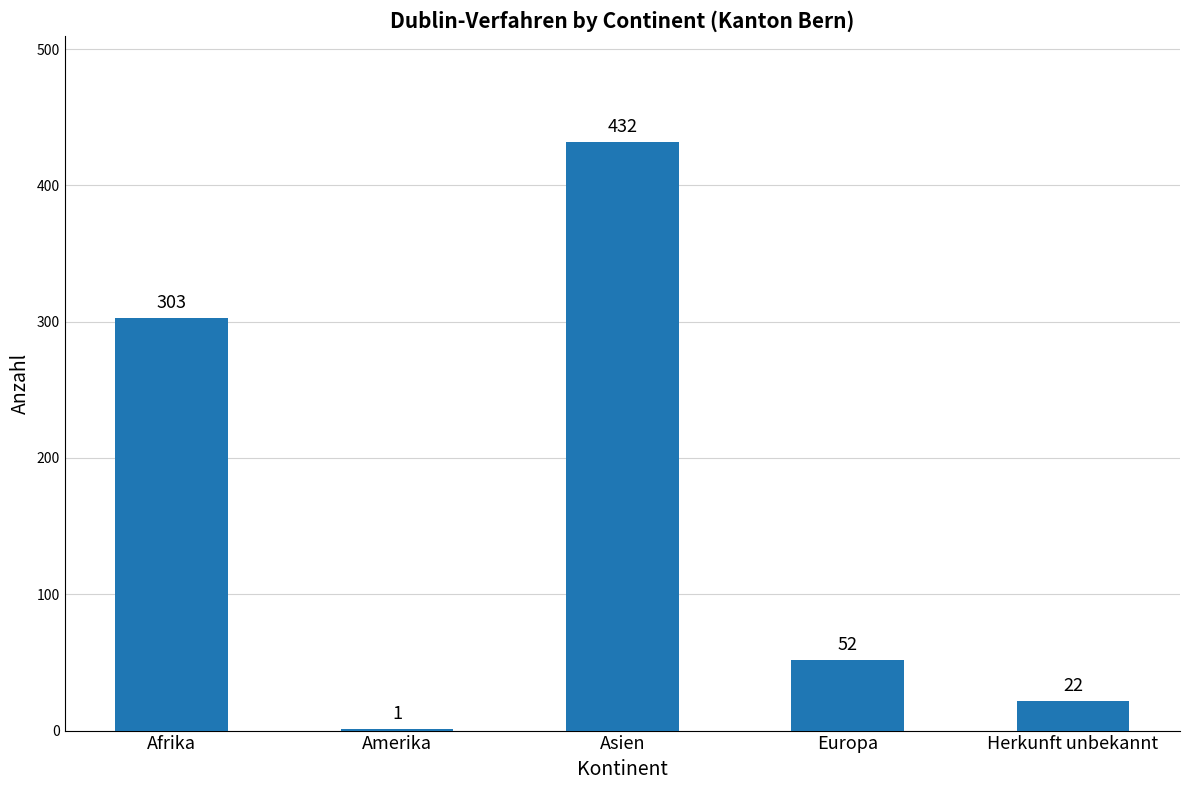

Reading left to right, extract all data points from this chart.

Afrika=303	Amerika=1	Asien=432	Europa=52	Herkunft unbekannt=22